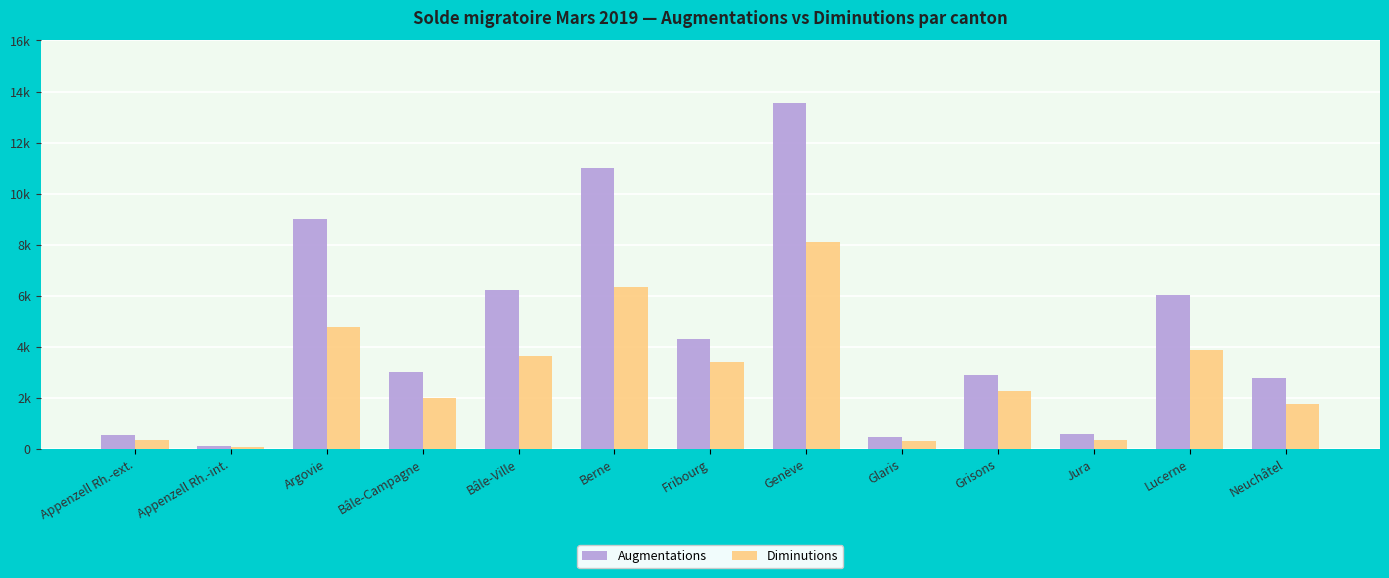

Is it true that Diminutions equals 66 at Appenzell Rh.-int.?

True